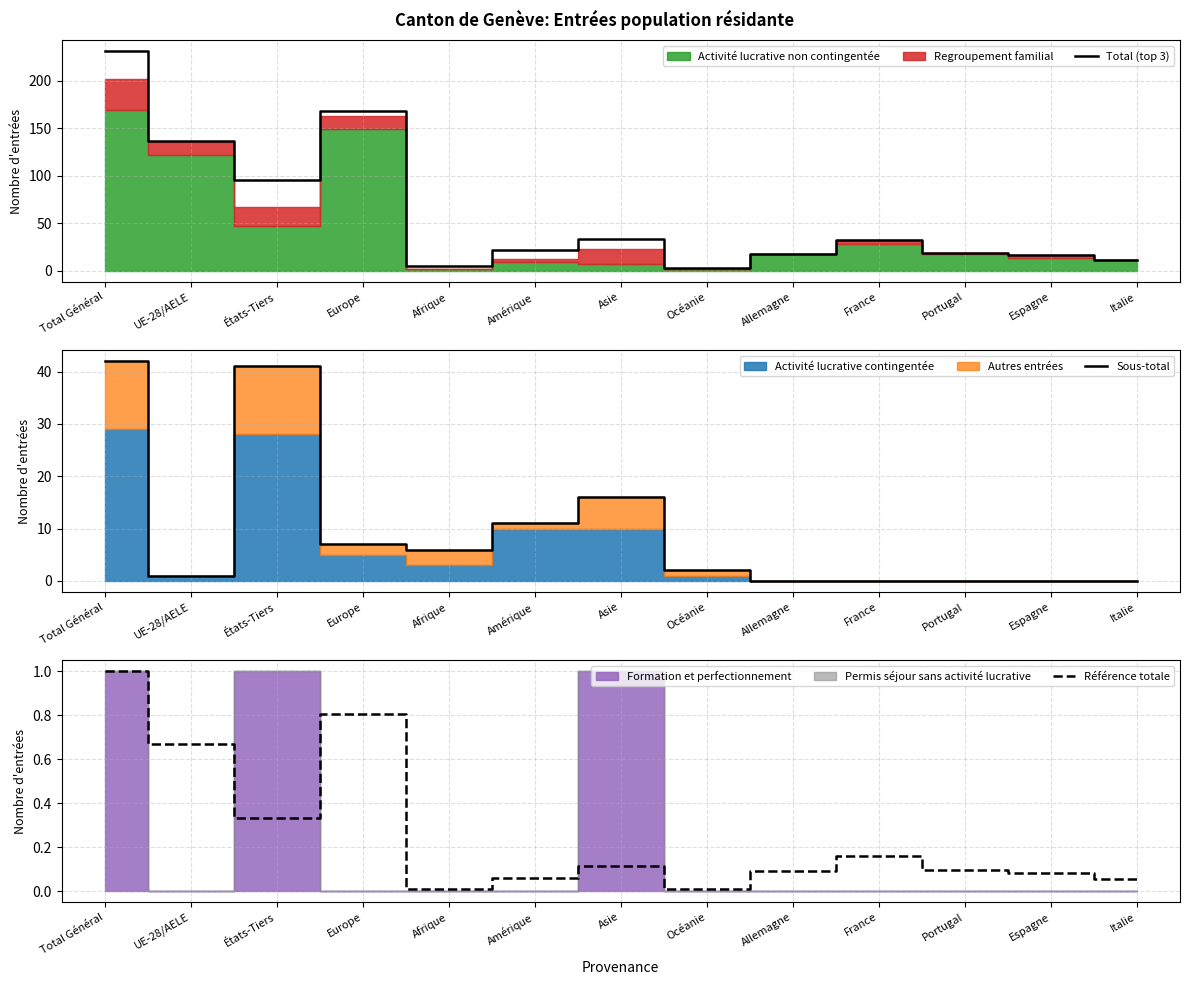

What is the maximum value for Sous-total?

42